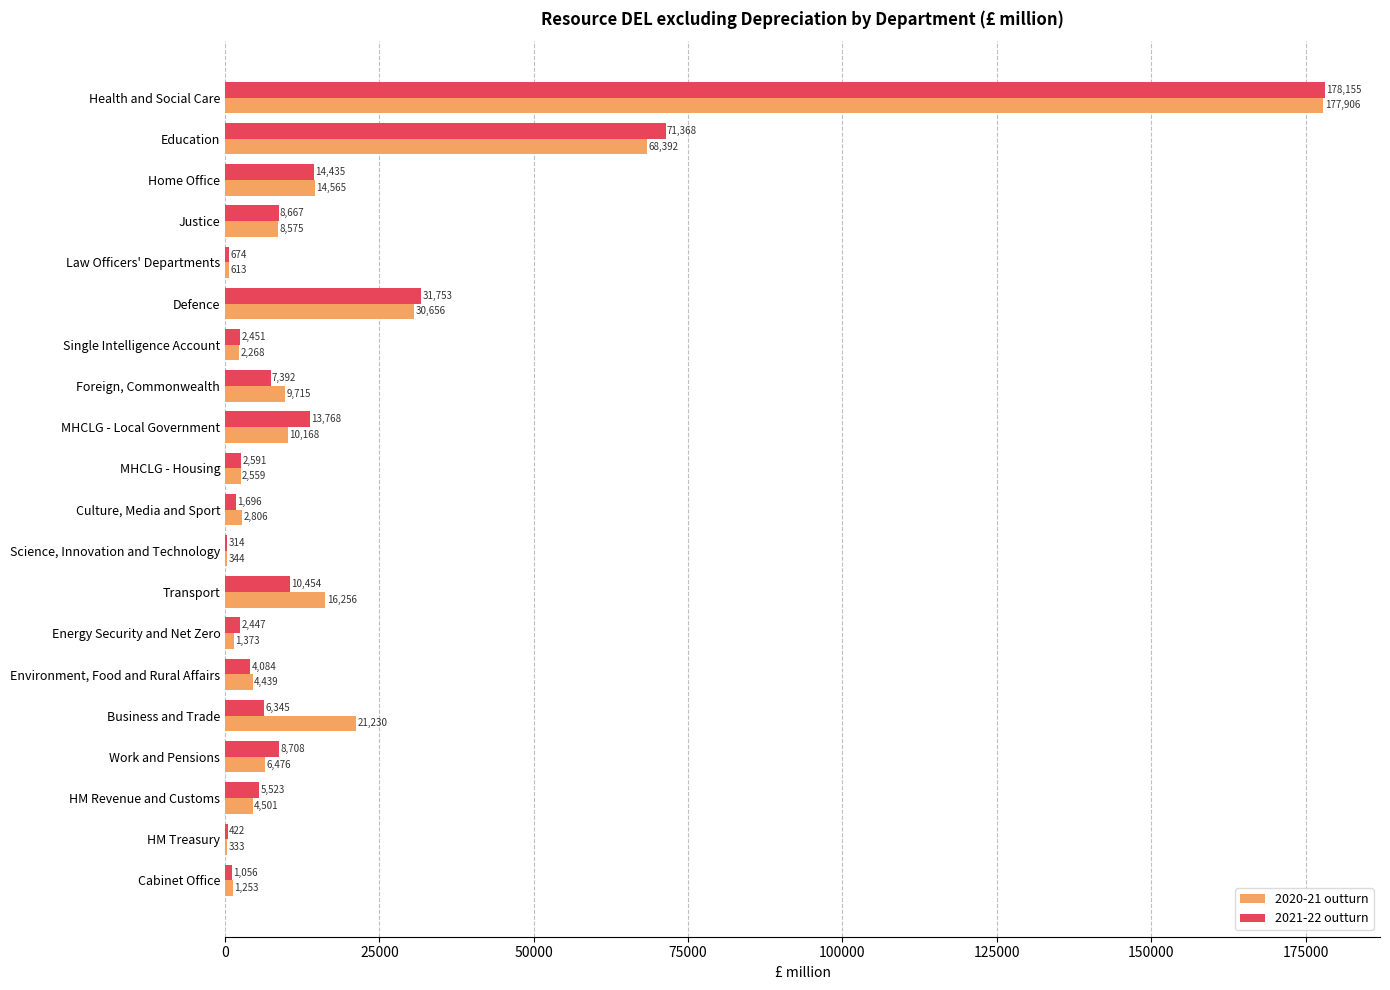

What is the sum of all 2021-22 outturn values?

372303